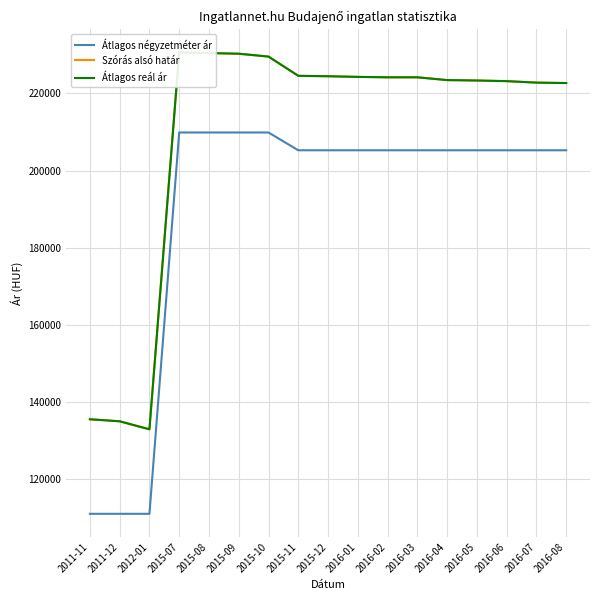

At which label is Átlagos reál ár closest to 181800?

2016-08